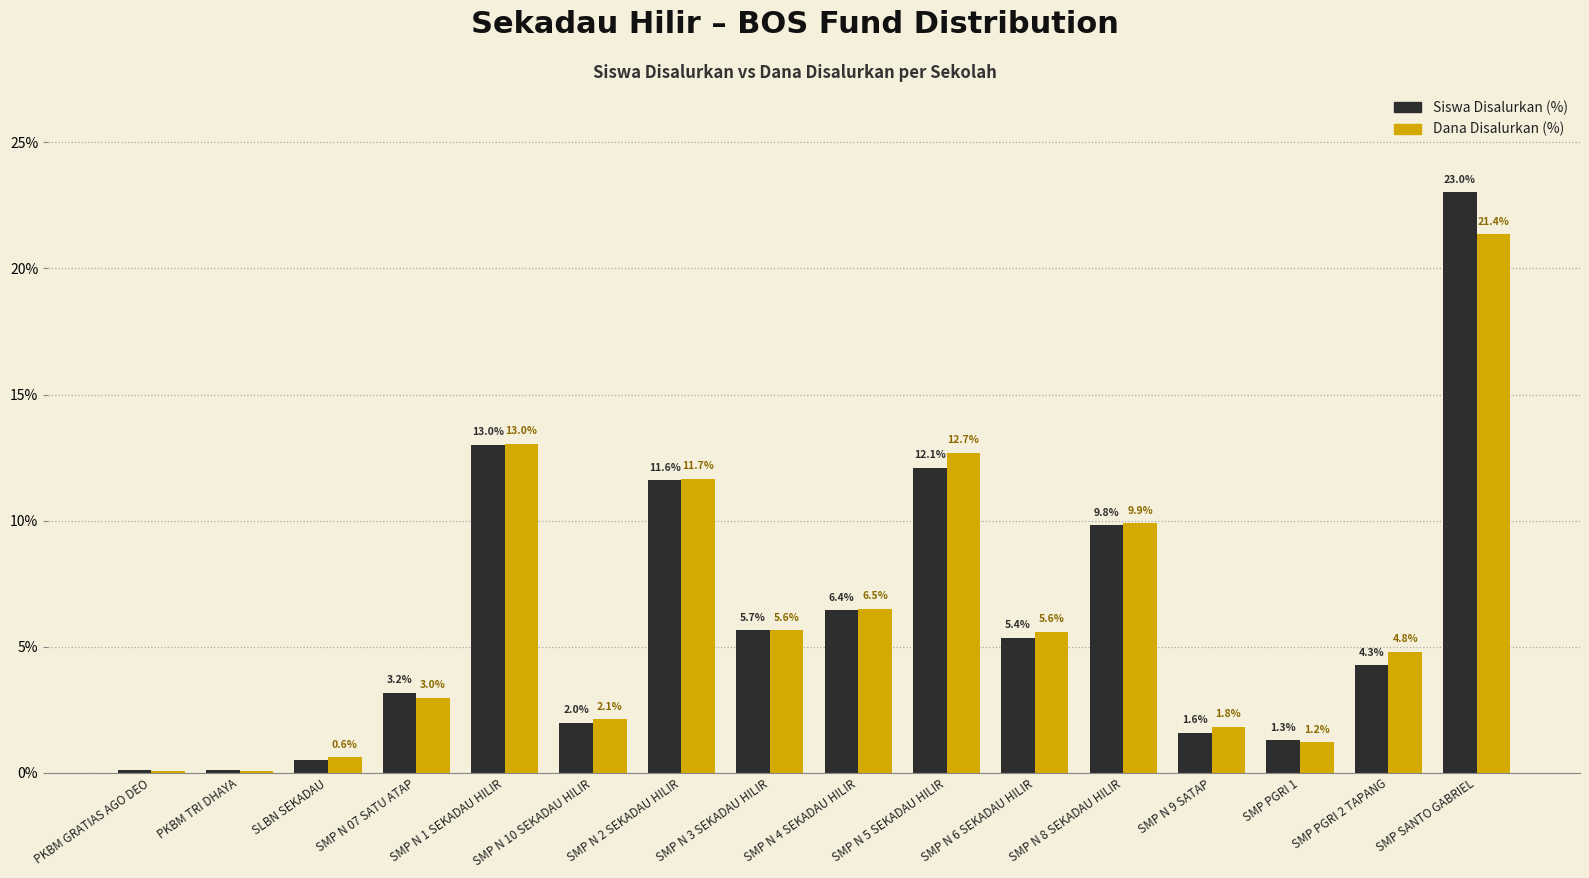

What is the approximate value of Siswa Disalurkan (%) at SMP N 1 SEKADAU HILIR?

13.0